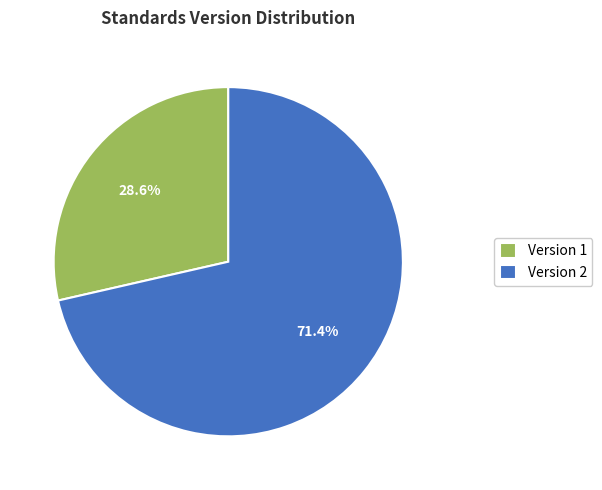

Does any single category account for the majority?

Yes